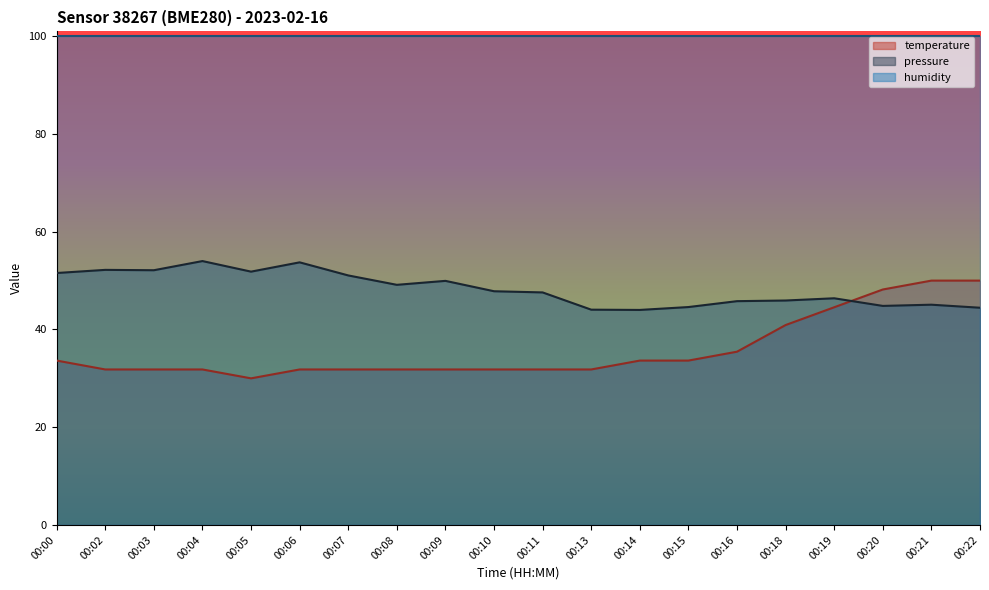

Reading right to left, transcribe all the data shown in this chart.

temperature: 00:22=50.0	00:21=50.0	00:20=48.2	00:19=44.5	00:18=40.9	00:16=35.5	00:15=33.6	00:14=33.6	00:13=31.8	00:11=31.8	00:10=31.8	00:09=31.8	00:08=31.8	00:07=31.8	00:06=31.8	00:05=30.0	00:04=31.8	00:03=31.8	00:02=31.8	00:00=33.6
pressure: 00:22=44.4	00:21=45.1	00:20=44.8	00:19=46.4	00:18=45.9	00:16=45.8	00:15=44.6	00:14=44.0	00:13=44.1	00:11=47.6	00:10=47.8	00:09=49.9	00:08=49.1	00:07=51.1	00:06=53.7	00:05=51.8	00:04=54.0	00:03=52.1	00:02=52.2	00:00=51.6